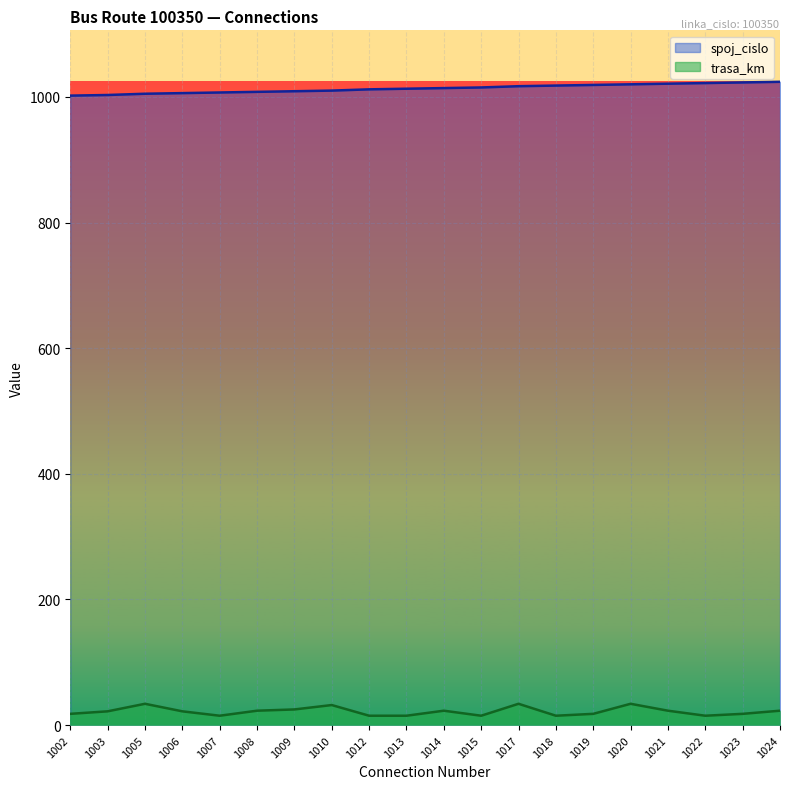

The spoj_cislo series shows 1405 at 1005. True or false?

False